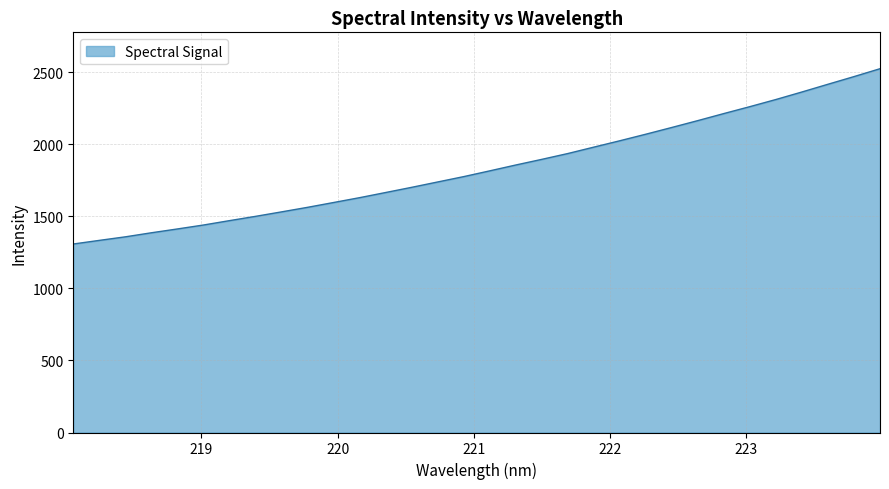

What is the smallest value displayed?

1307.4